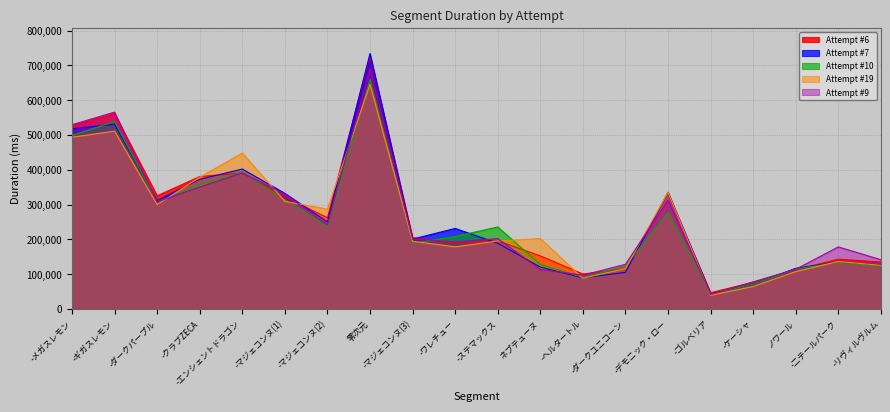

What position from the left is -ゴルベリア?

16